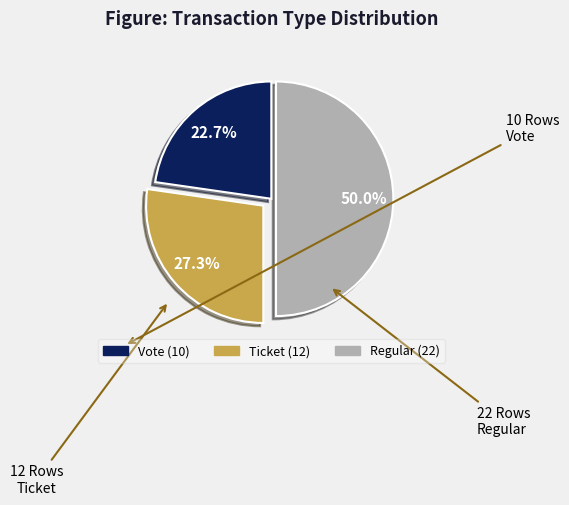

Which has a higher value, Ticket or Regular?

Regular